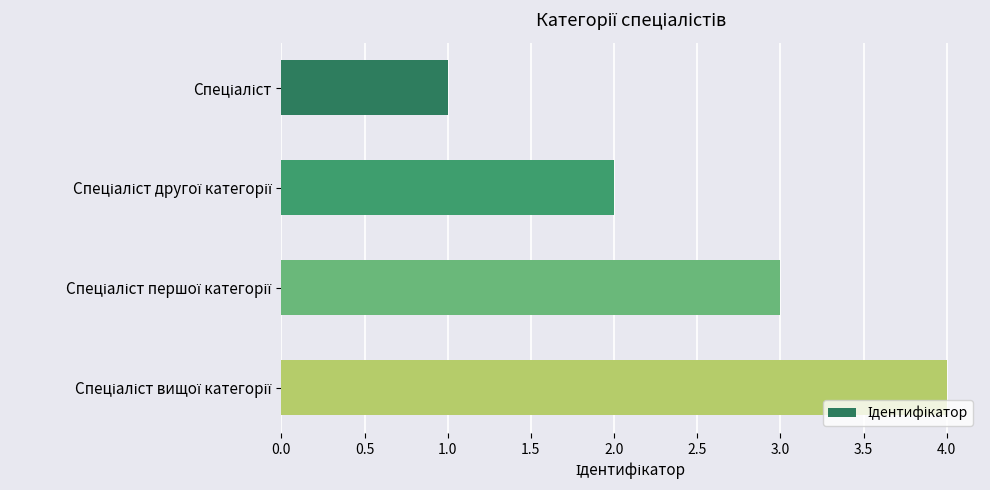

What is the sum of all values?

10